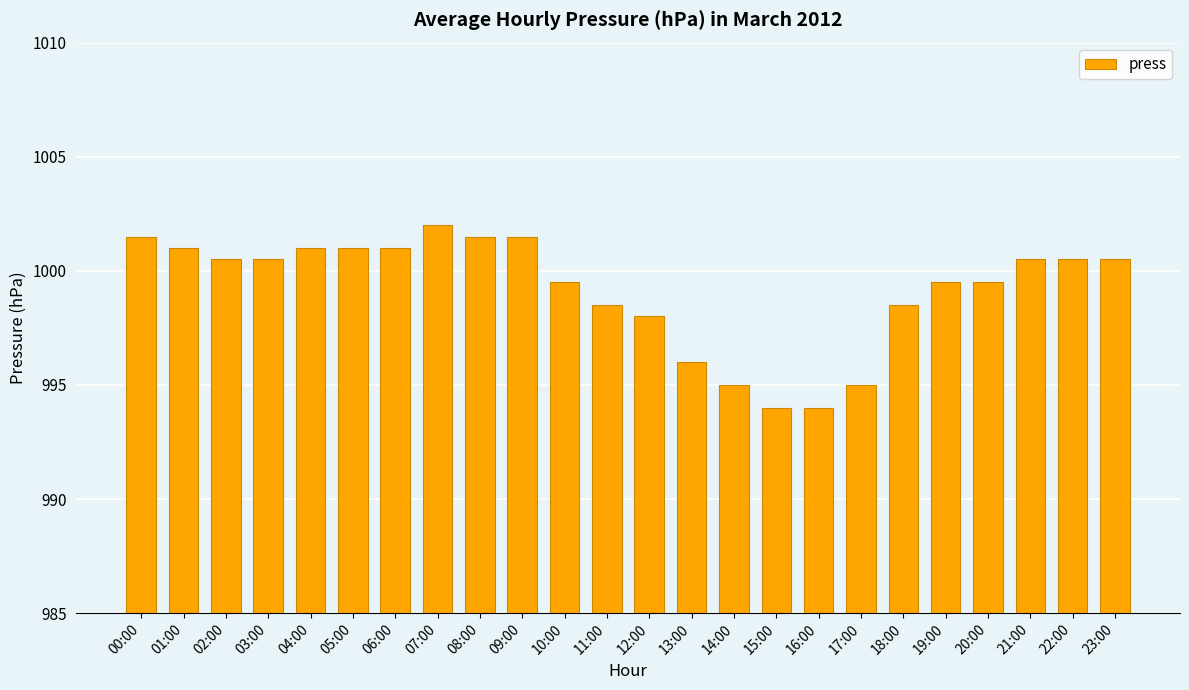

What is the change in value from 16:00 to 23:00?

+6.5